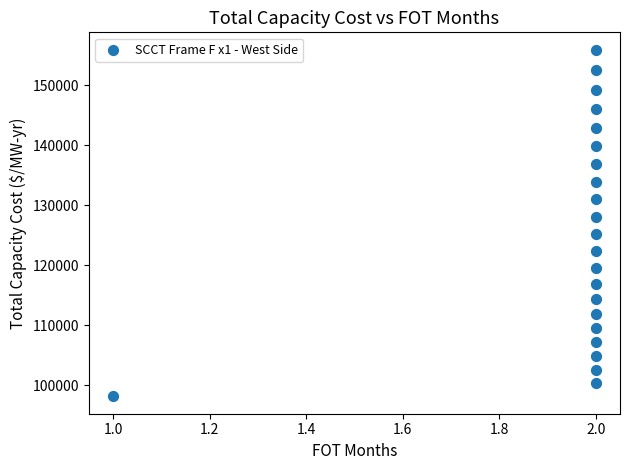

What is the range of Y values (max minus min)?

57782.2